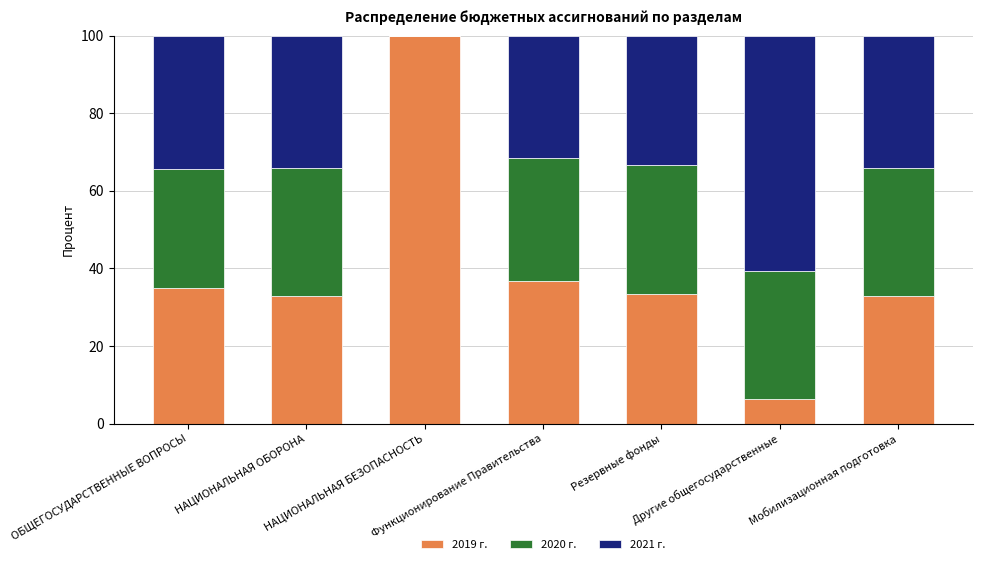

What is the sum of all 2019 г. values?

277.3